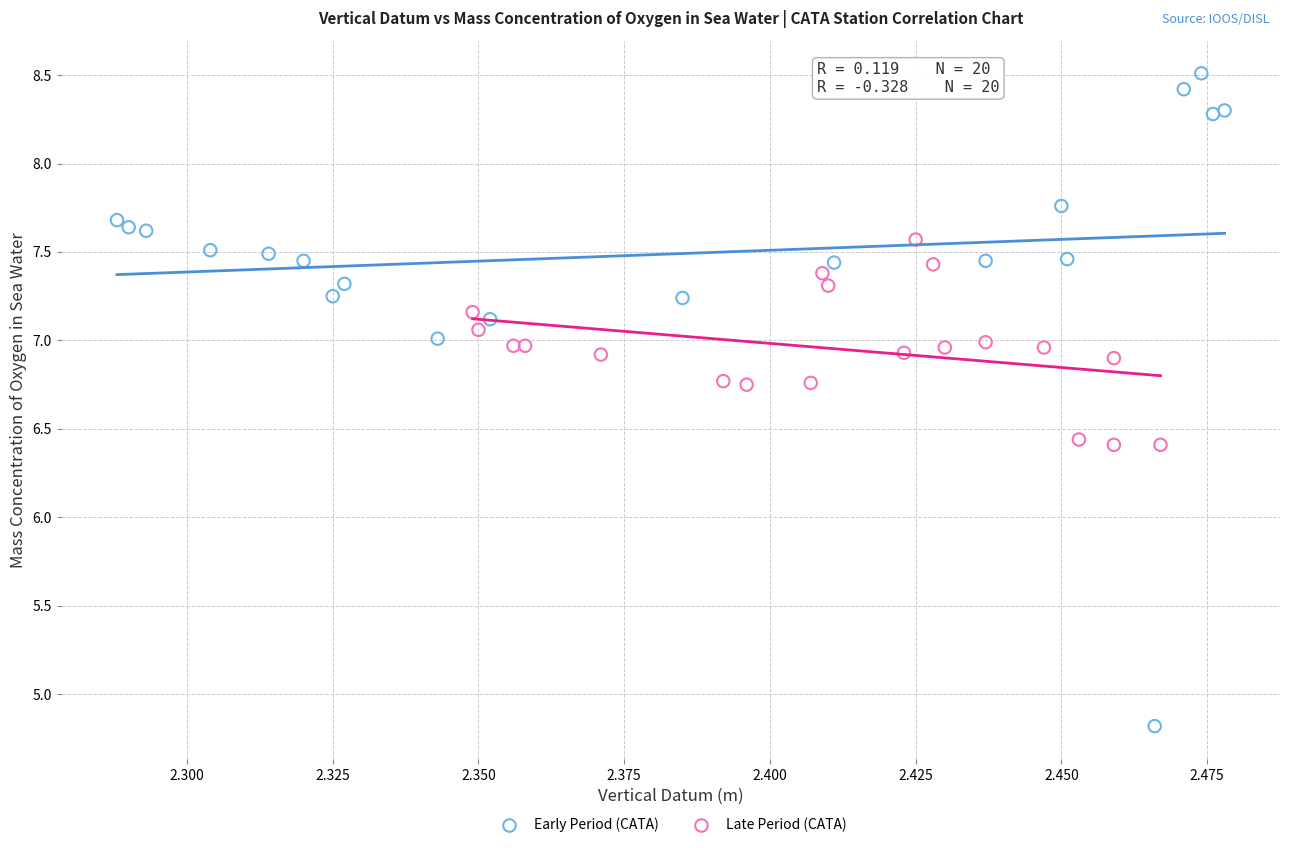

Which series contains the lowest Y value?

Early Period (CATA)